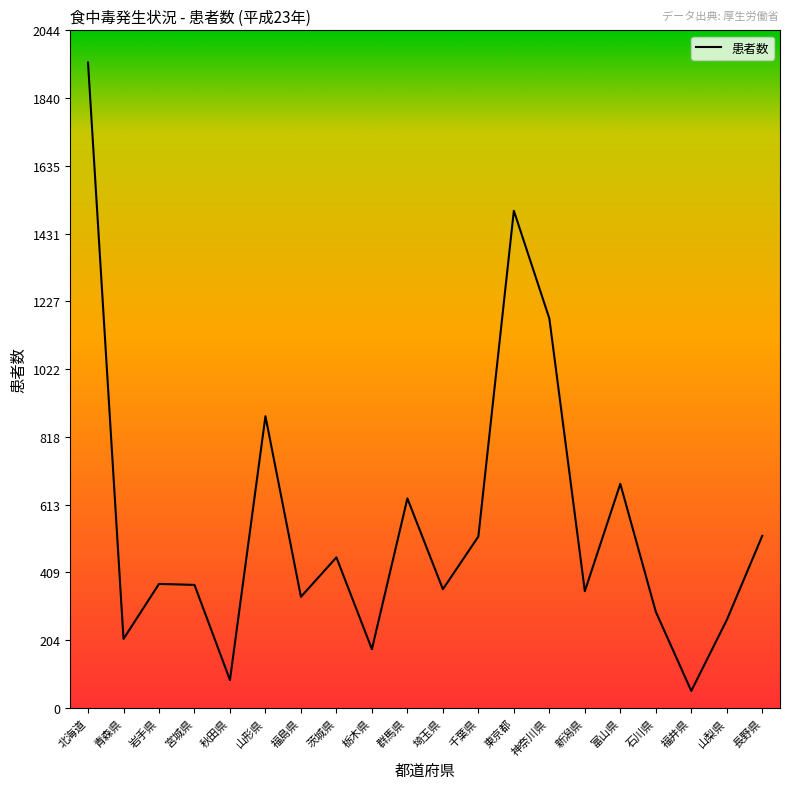

Is it true that the value at 神奈川県 is 1175?

True